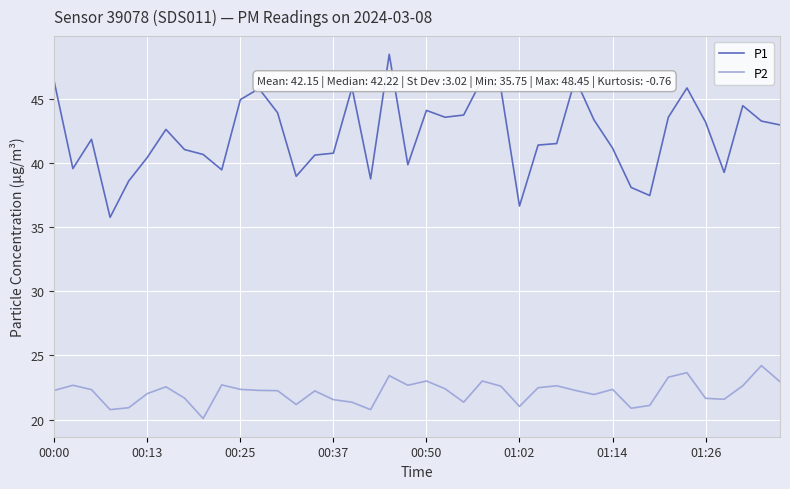

What is the difference between the maximum and minimum values in the P2 series?

4.1